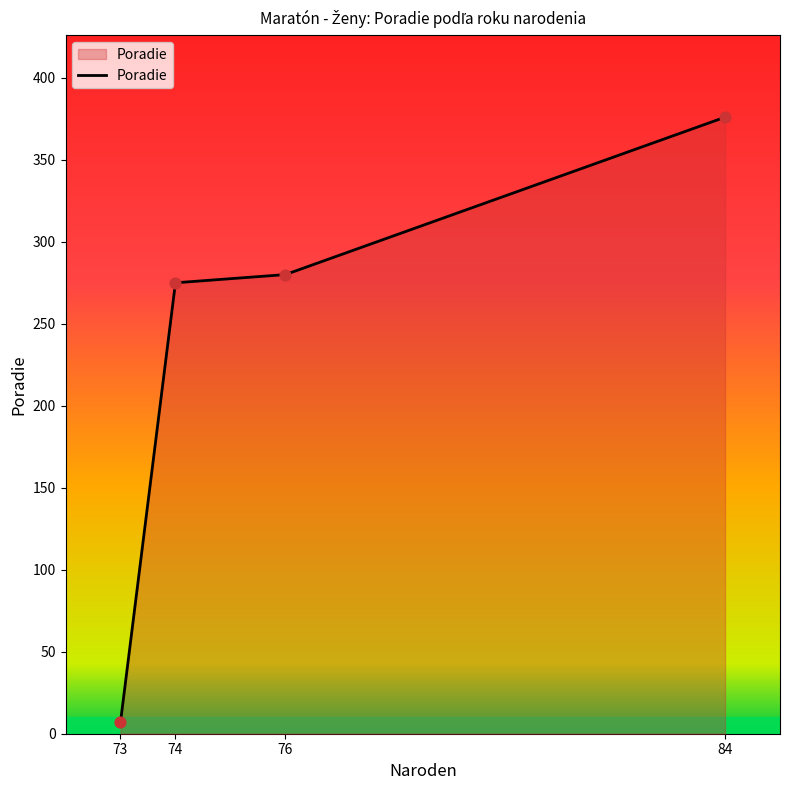

Which has a higher value, 84 or 73?

84